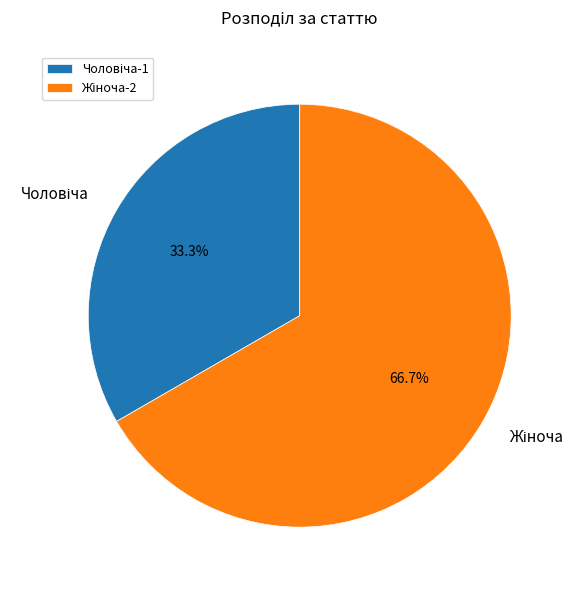

Is there any slice that represents more than half of the pie?

Yes